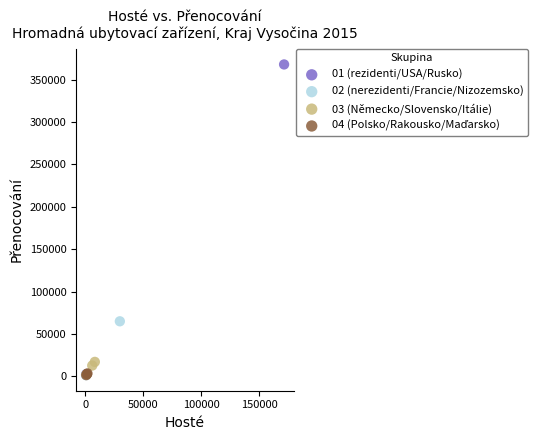

Which series contains the highest Y value?

01 (rezidenti/USA/Rusko)